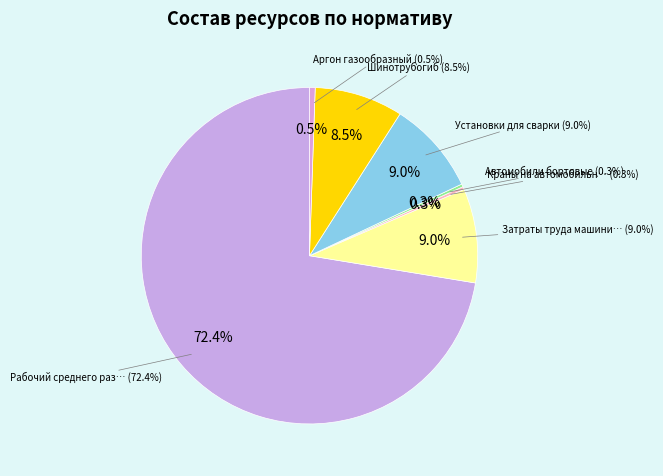

How many slices are in this pie chart?

7